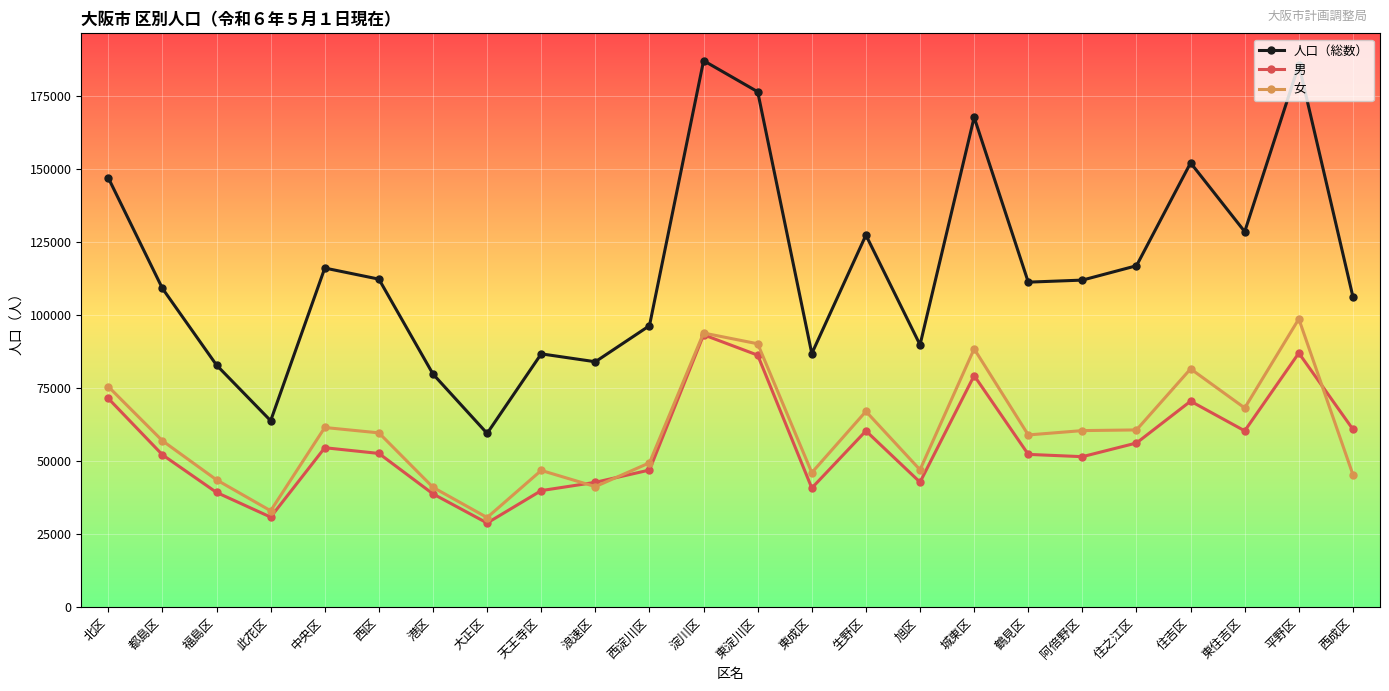

At which label does 男 first exceed 52627?

北区